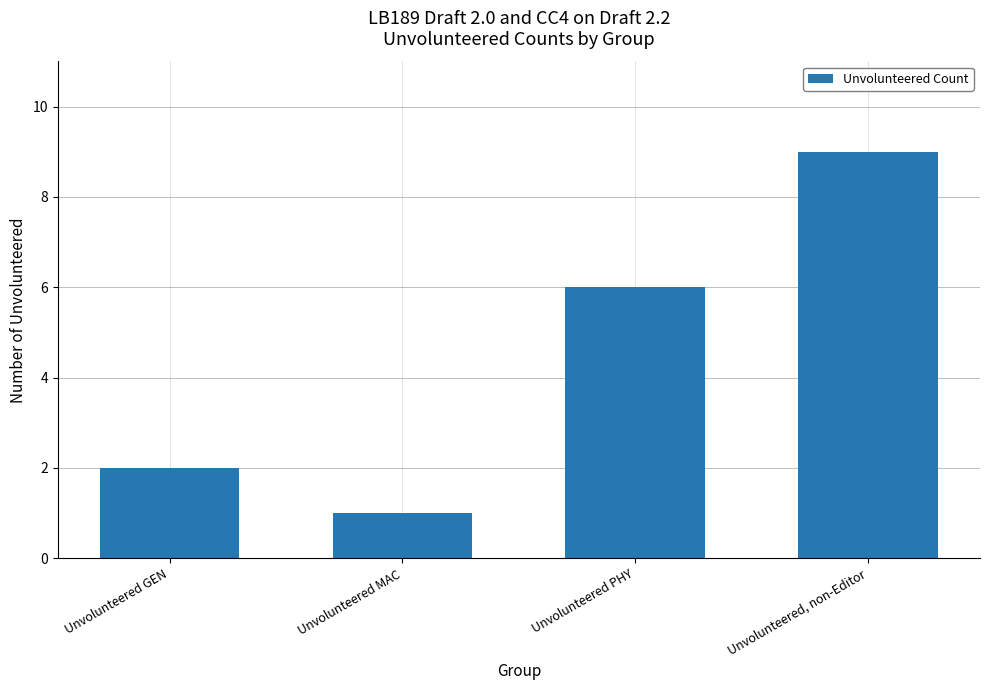

What is the value of the 3rd bar from the left?

6